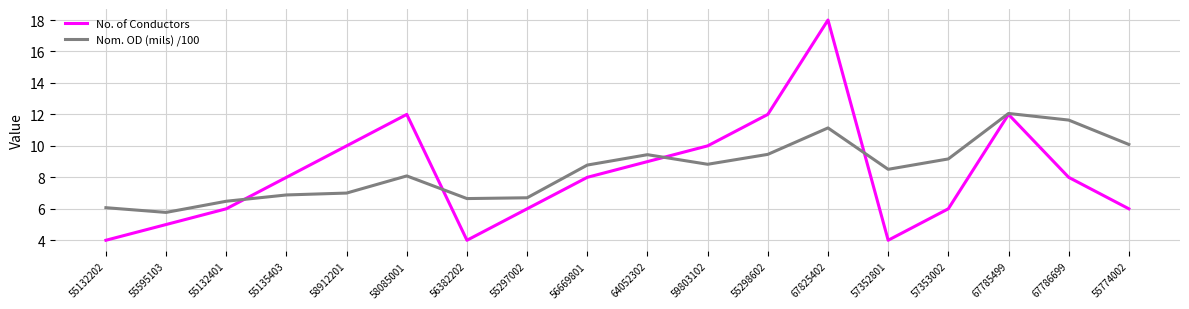

At which category is the sum across all series the highest?

67825402